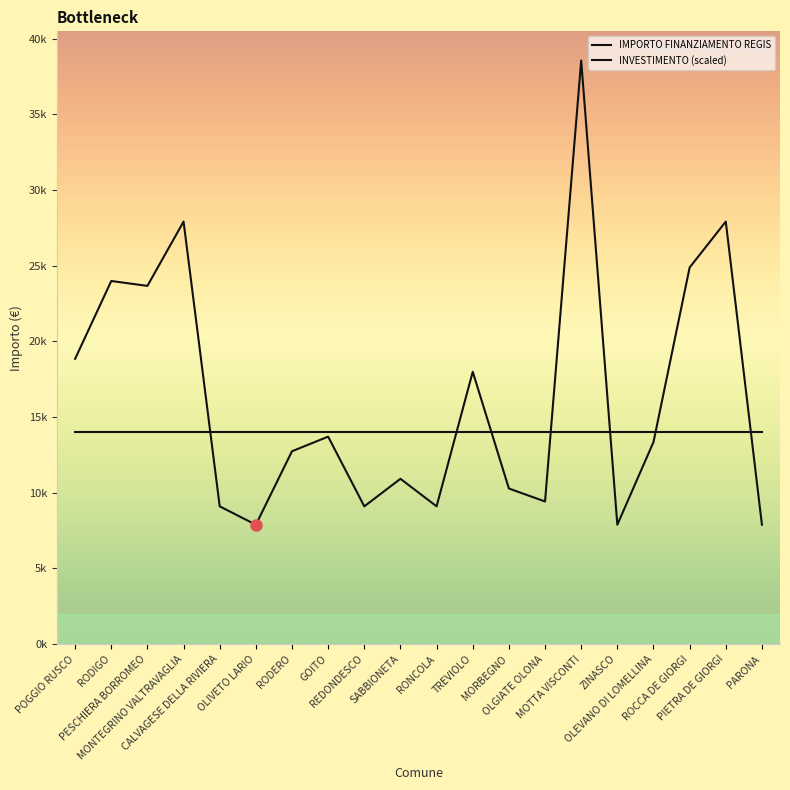

What is the label of the 13th point from the left?

MORBEGNO